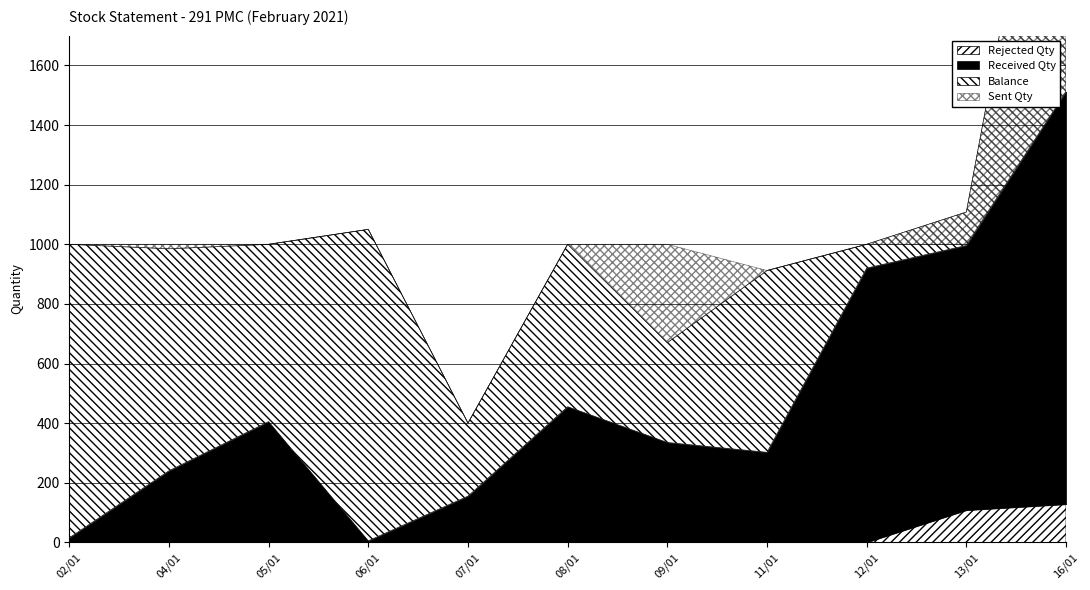

True or false: Sent Qty and Received Qty intersect in this chart.

False